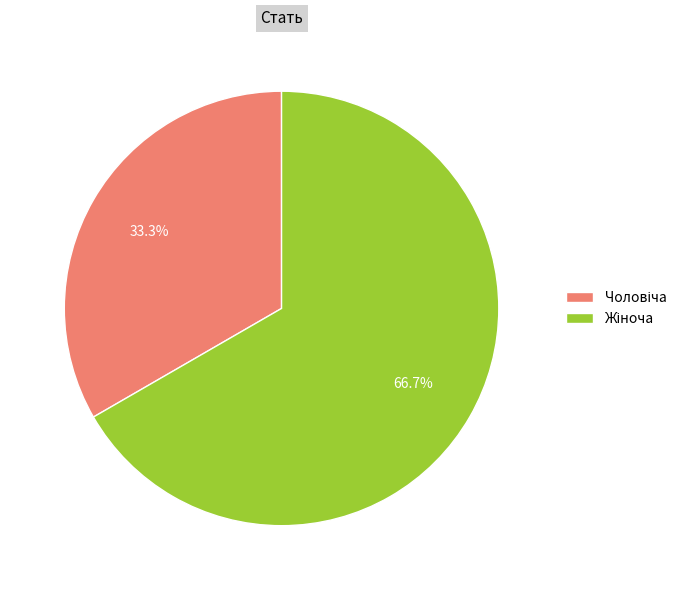

Is there a majority slice in this chart?

Yes